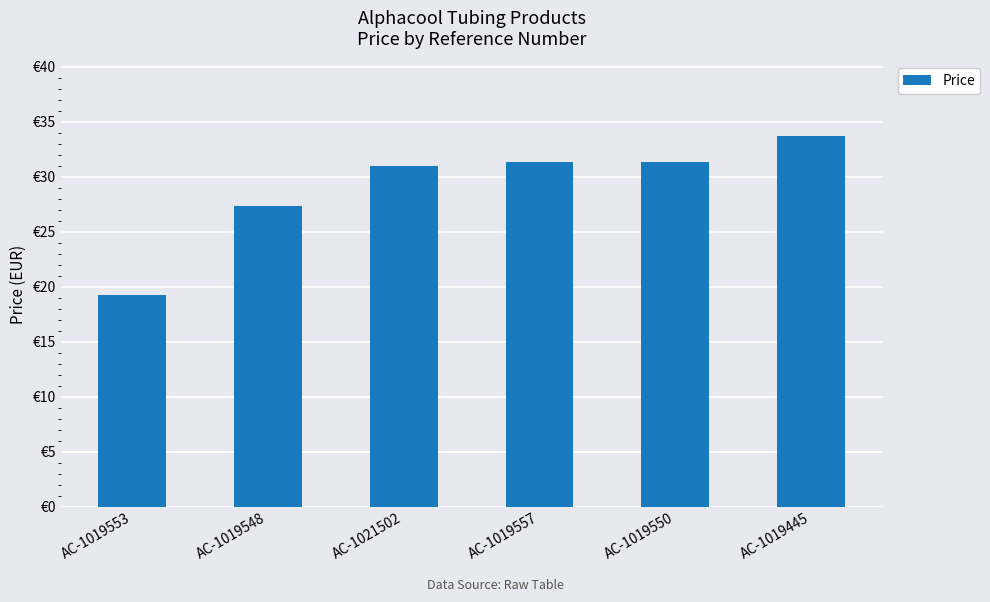

Rank the categories by value from lowest to highest.

AC-1019553, AC-1019548, AC-1021502, AC-1019557, AC-1019550, AC-1019445